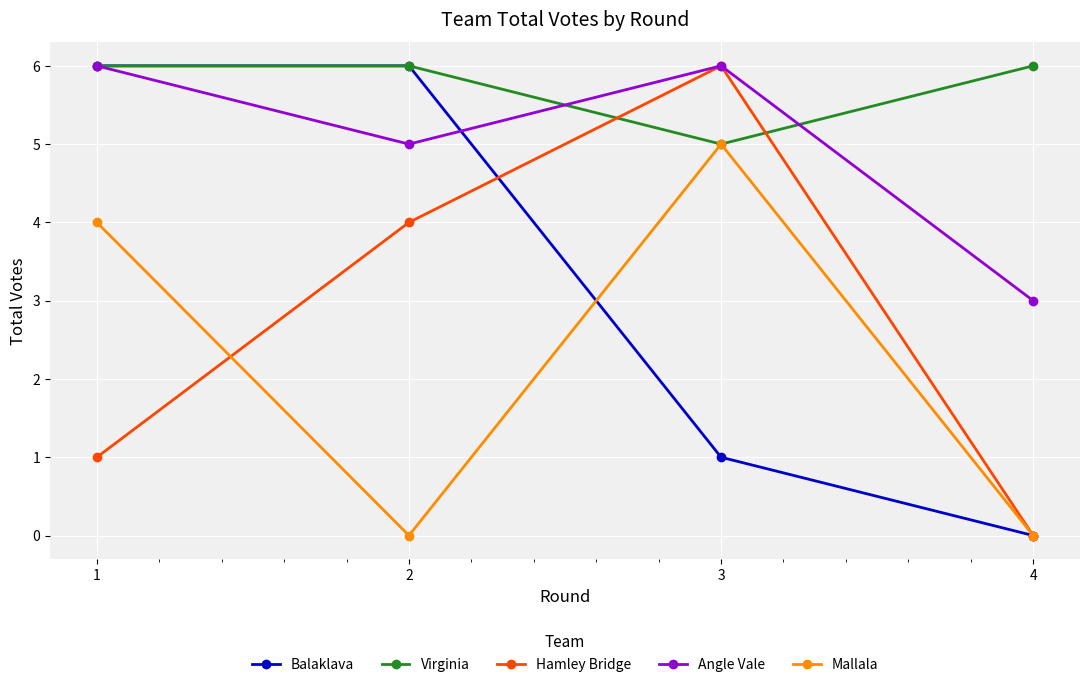

What is the average value of the Hamley Bridge series?

3